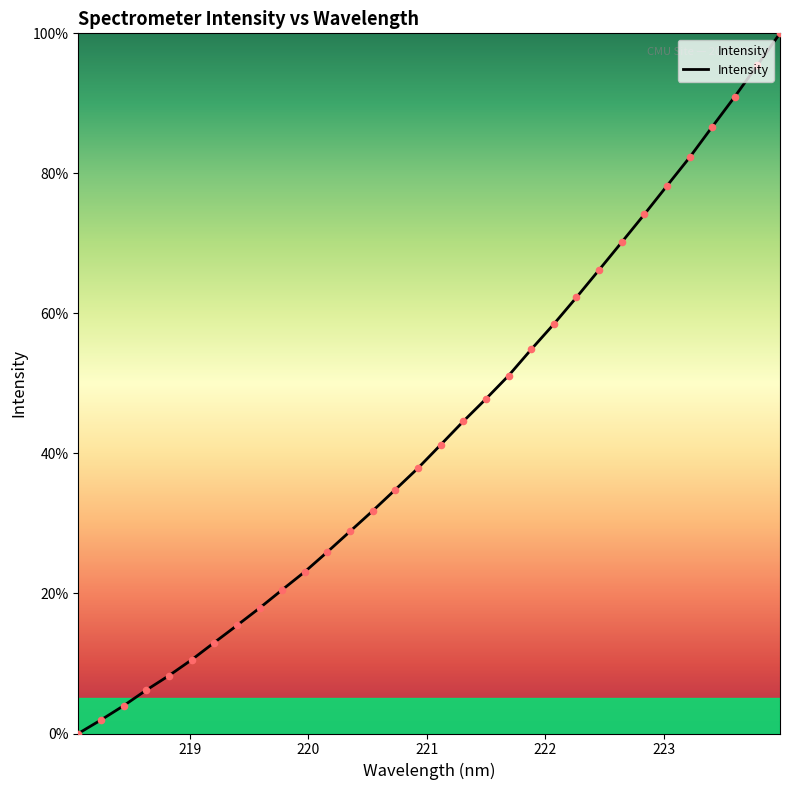

What is the greatest value displayed?

100.0